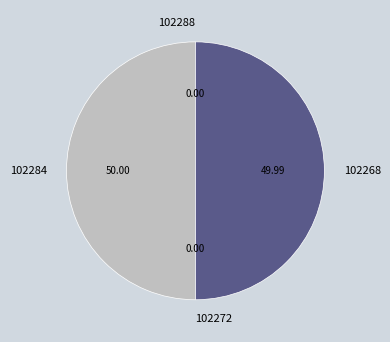

Is the sum of 102284 and 102268 greater than half?

Yes